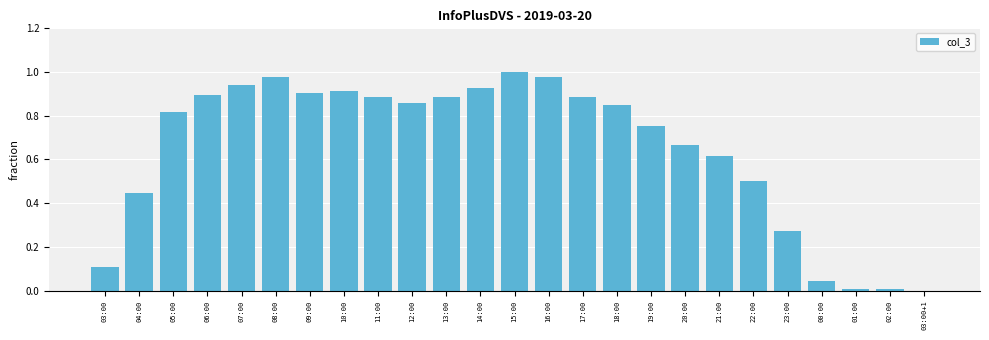

Between 12:00 and 16:00, which is larger?

16:00